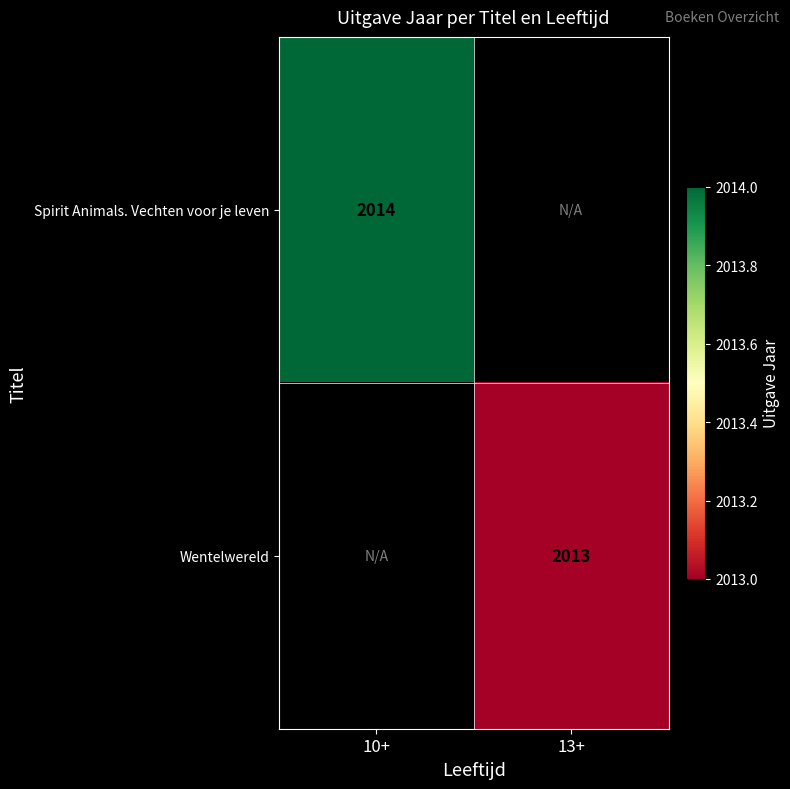

True or false: Spirit Animals. Vechten voor je leven has a value of 1069 at 10+.

False